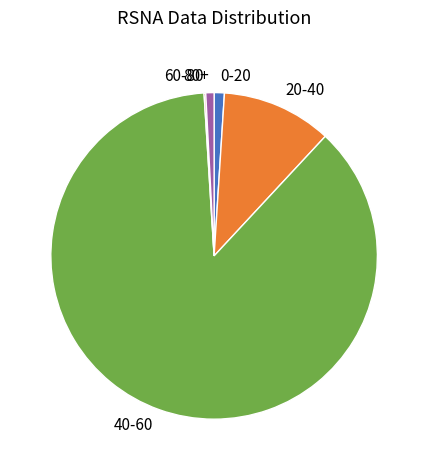

What is the ratio of the value at 0-20 to the value at 80+?

1.2